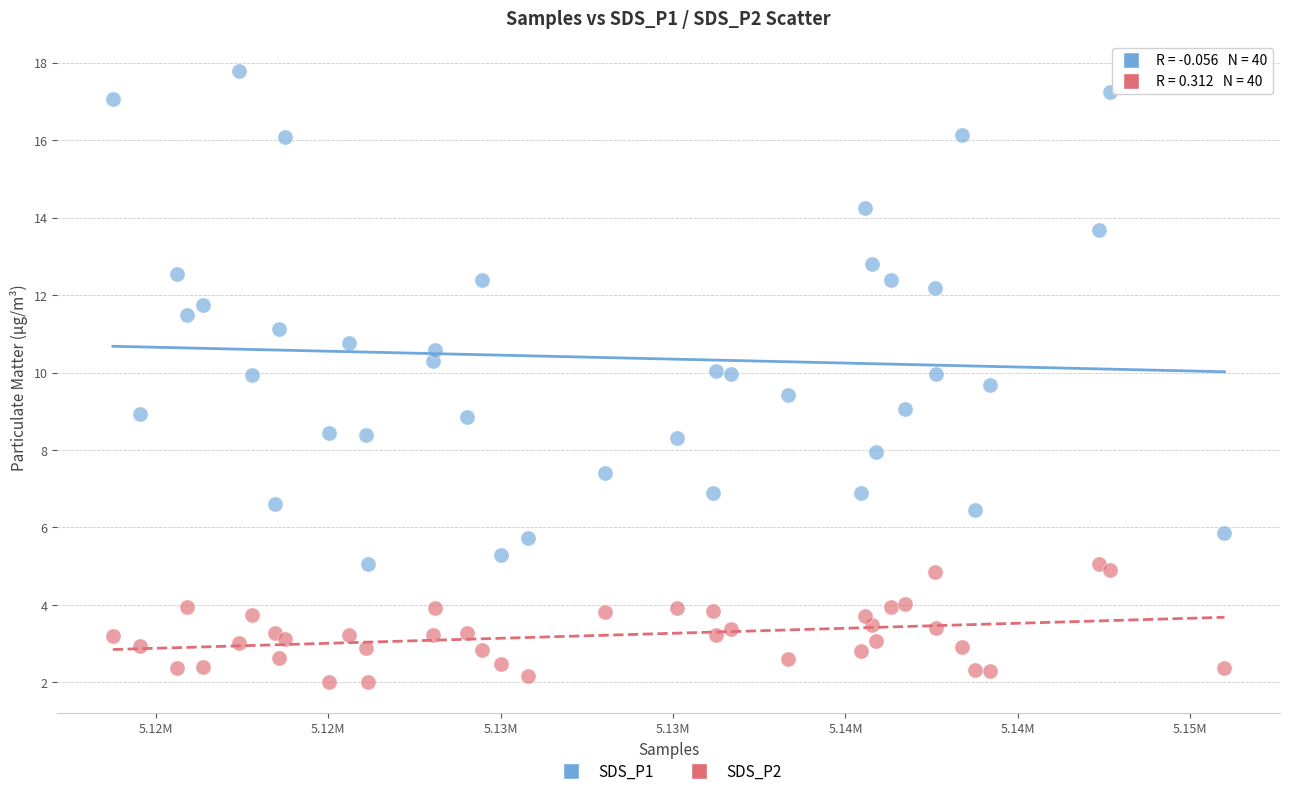

What are all the series names shown in the legend?

SDS_P1, SDS_P2